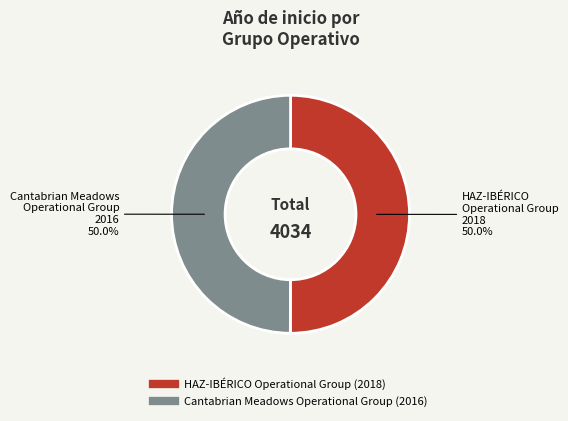

What is the ratio of the value at HAZ-IBÉRICO Operational Group to the value at Cantabrian Meadows Operational Group?

1.0